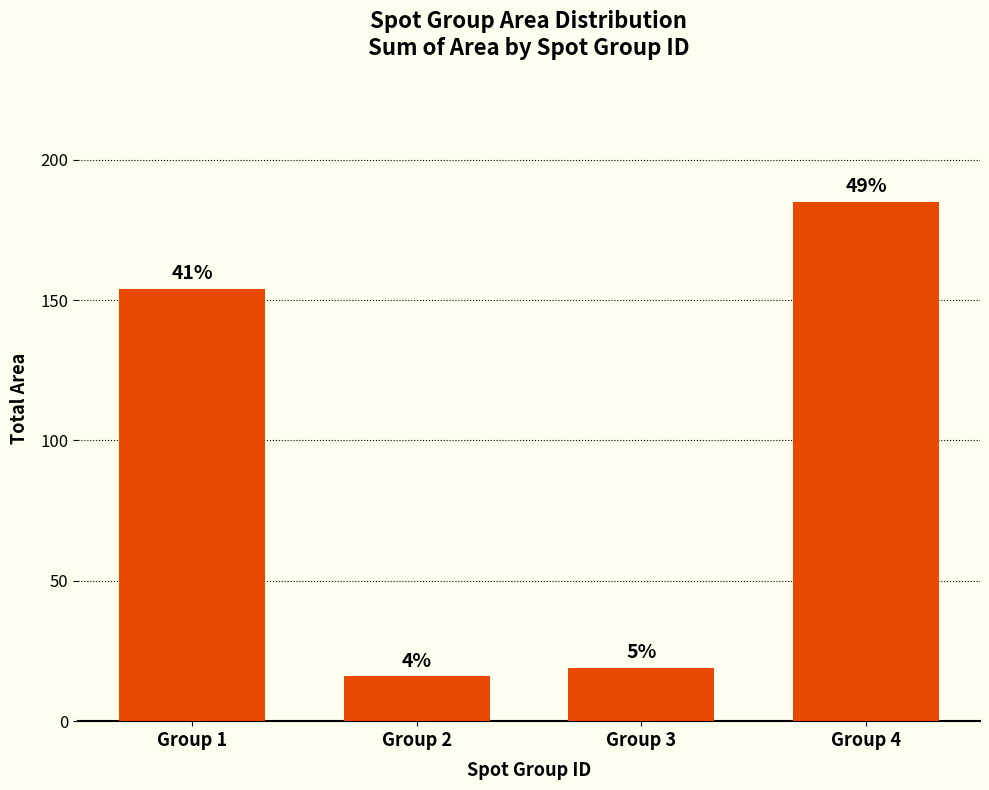

Approximately how many times larger is the value at Group 2 compared to Group 4?

0.1